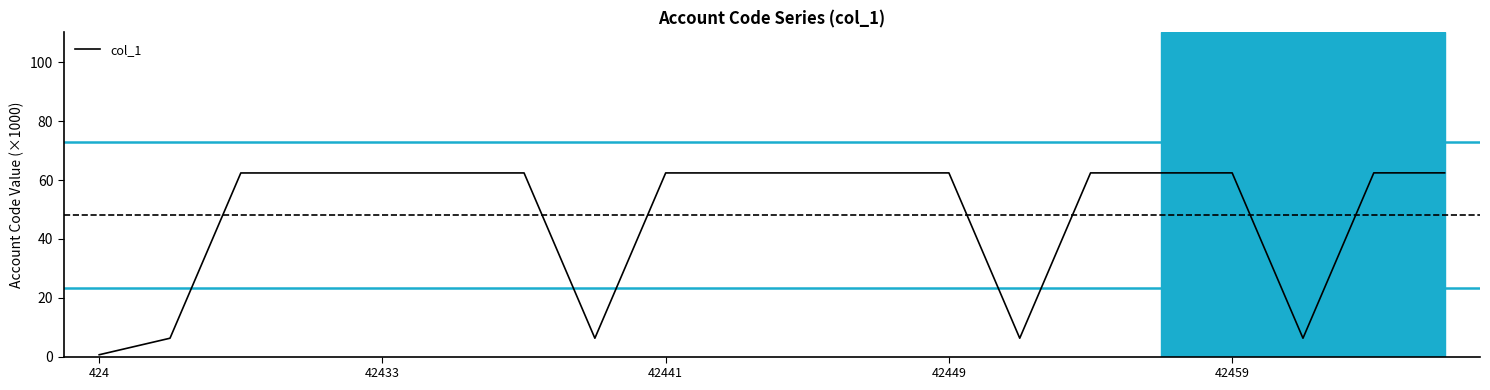

What is the minimum value shown in the chart?

0.6